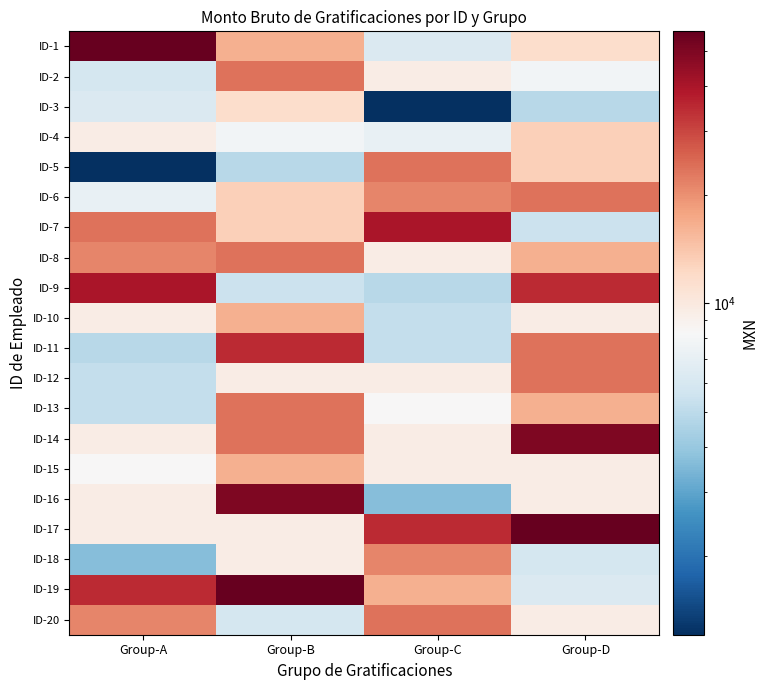

At Group-B, list the series in order from largest to smallest.

ID-19, ID-16, ID-11, ID-2, ID-8, ID-13, ID-14, ID-1, ID-10, ID-15, ID-6, ID-7, ID-3, ID-12, ID-17, ID-18, ID-4, ID-20, ID-9, ID-5